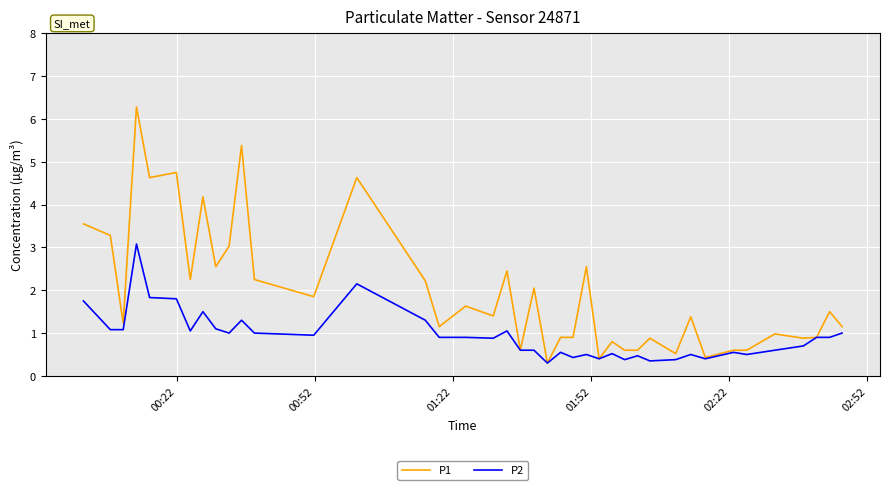

What is the lowest value of the P1 series?

0.3